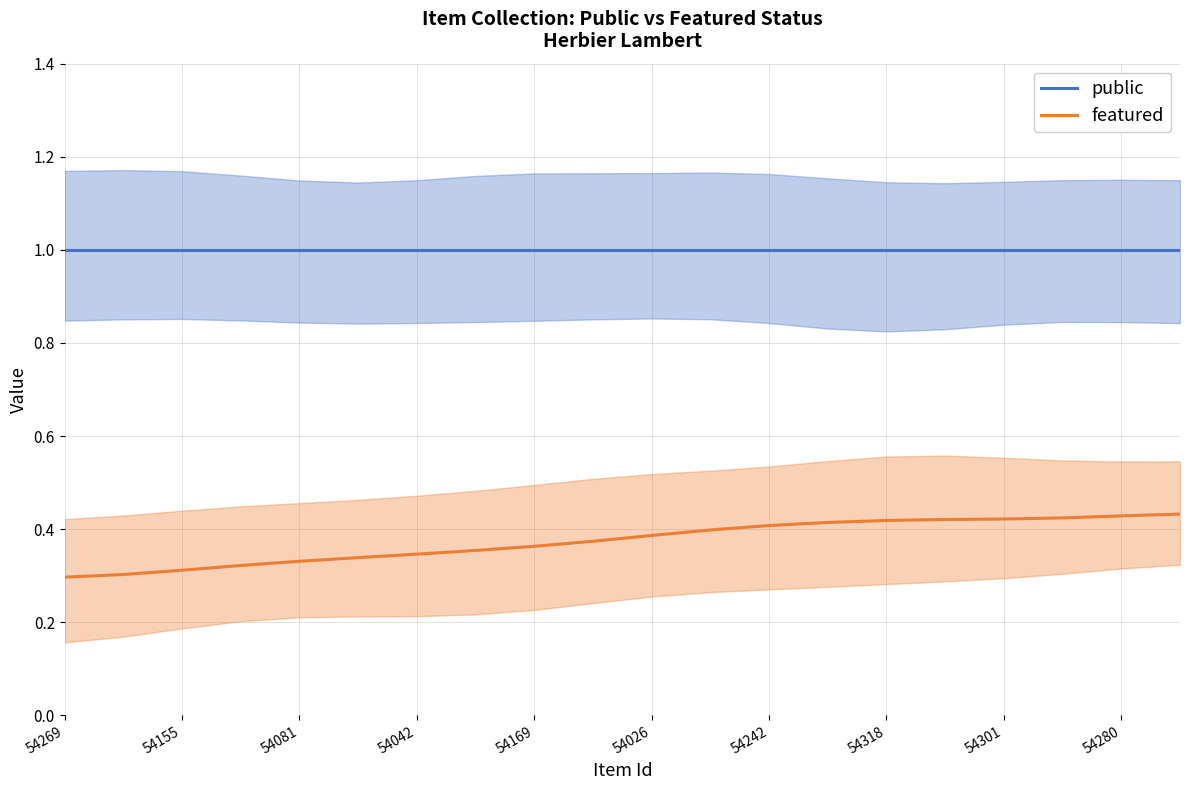

Which series has the widest spread of values?

featured